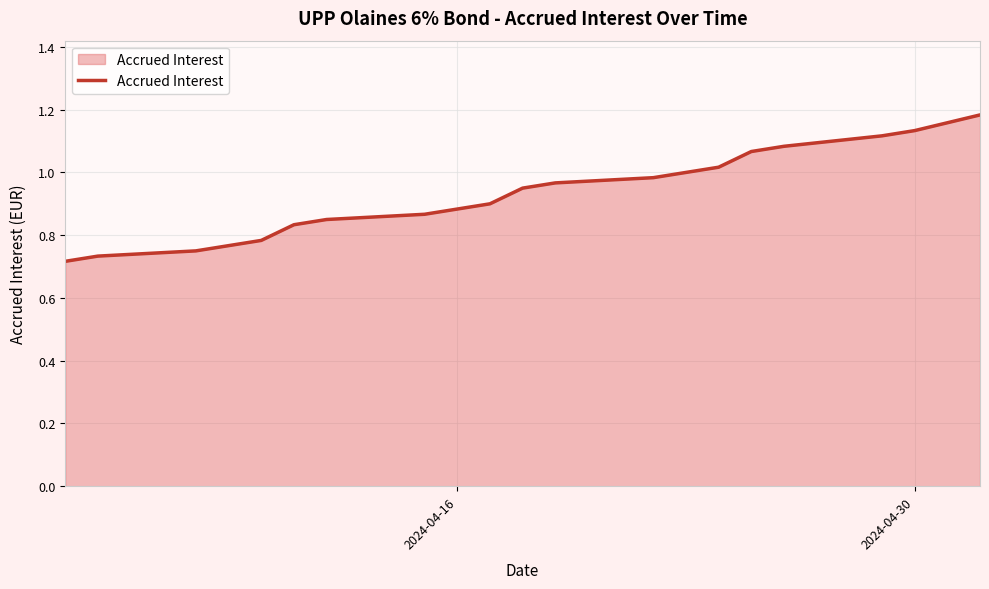

What is the difference between the maximum and minimum values?

0.5